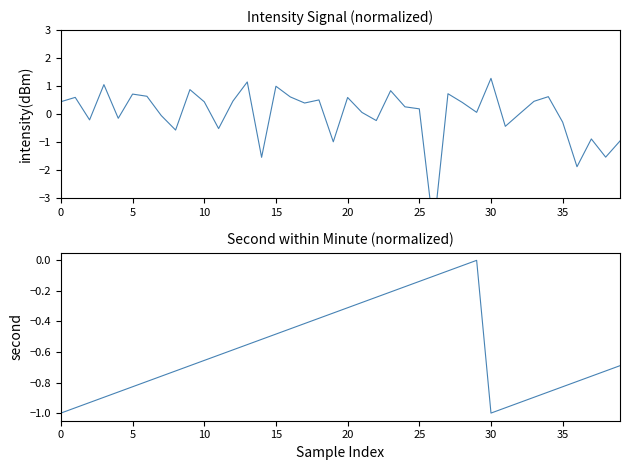

Which series ends up on top after the final intersection of intensity(dBm) and second?

second